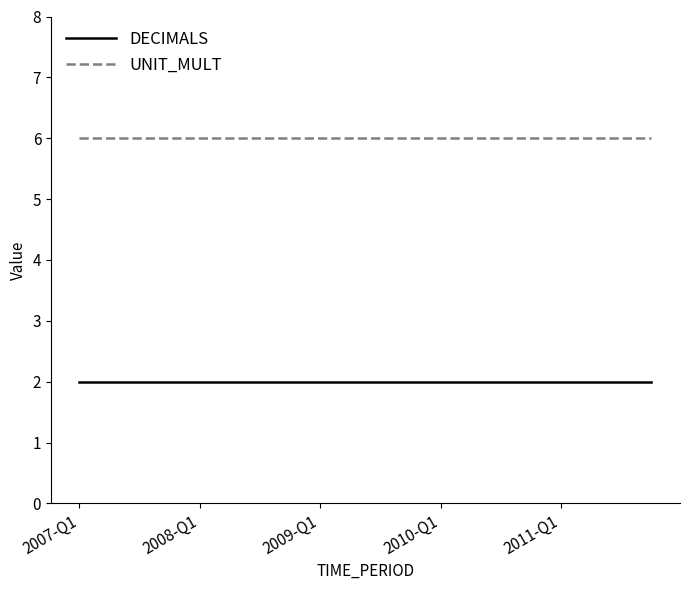

True or false: UNIT_MULT and DECIMALS cross at least once.

False